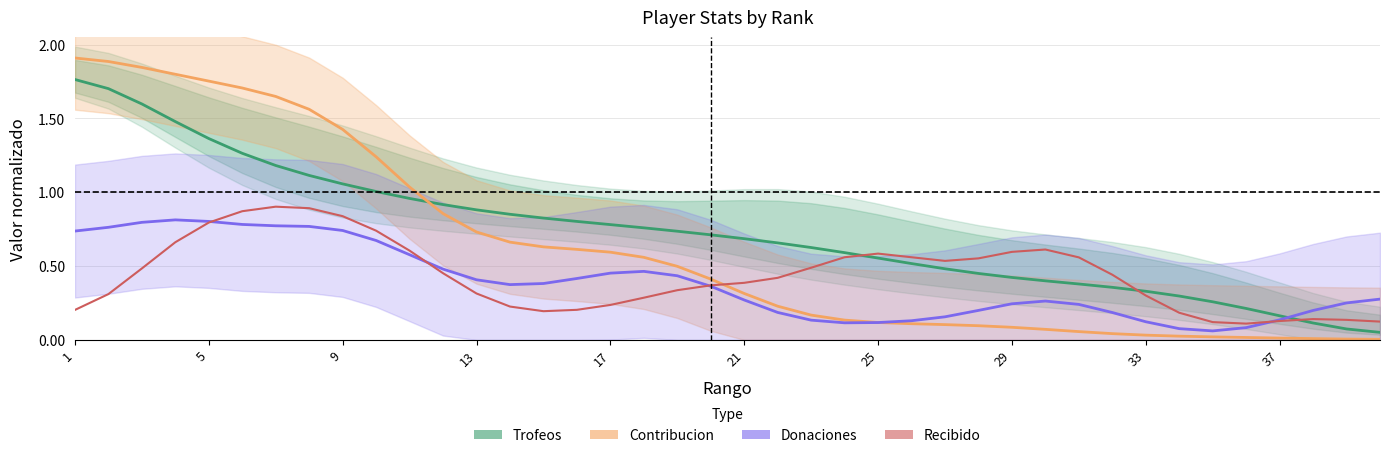

What is the sum of all Donaciones values?

15.4